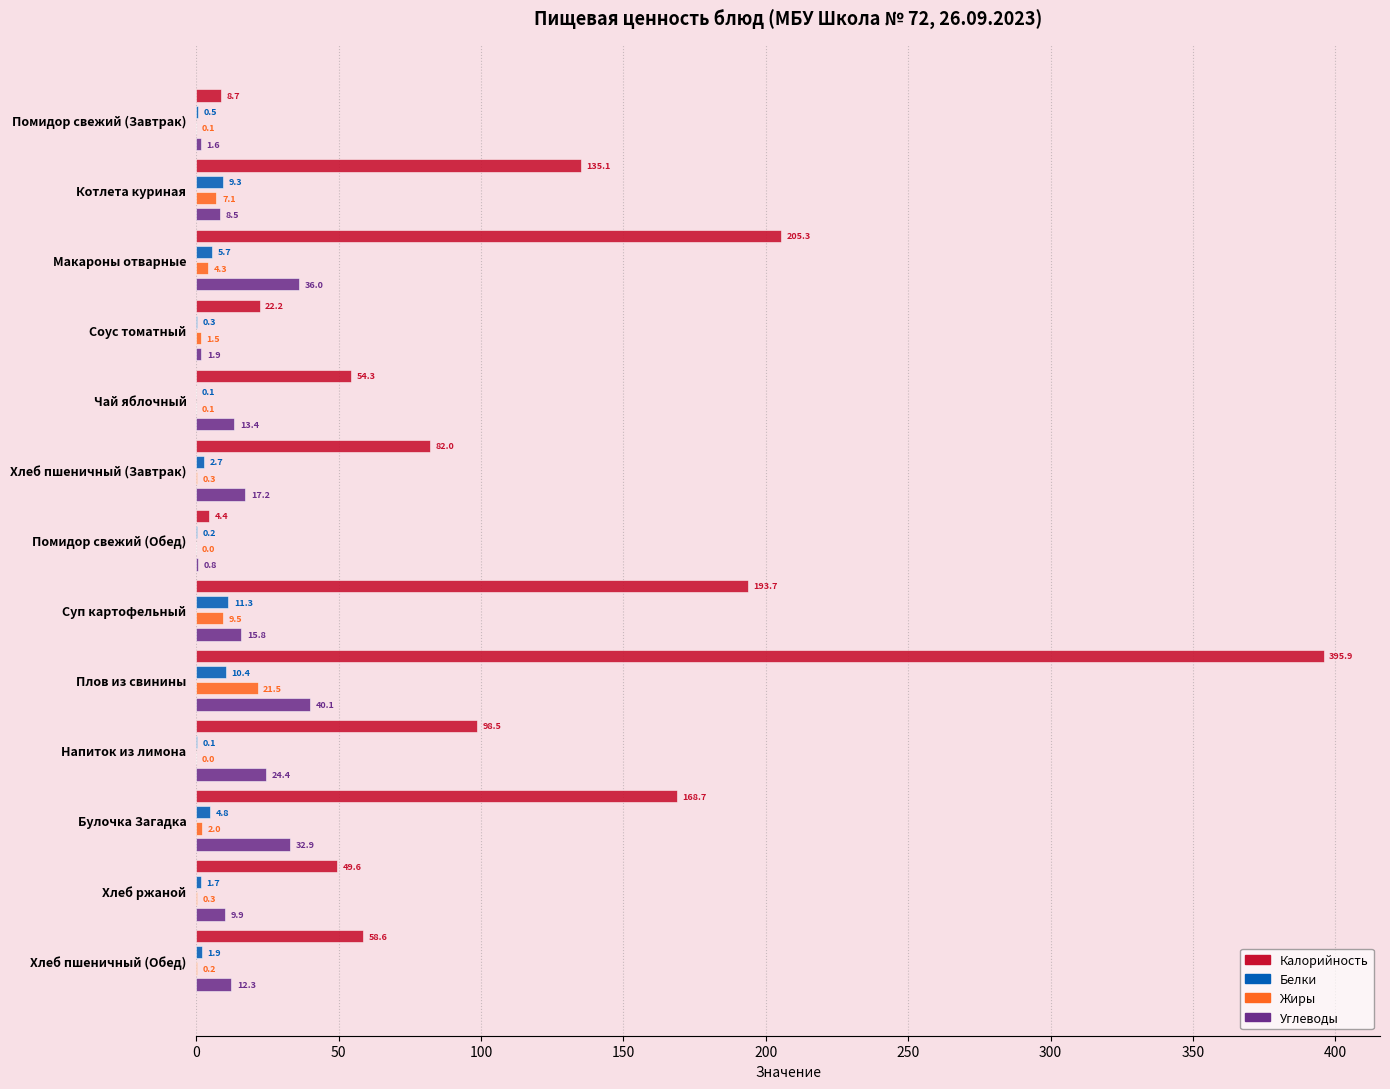

The Углеводы series shows 13.4 at Чай яблочный. True or false?

True